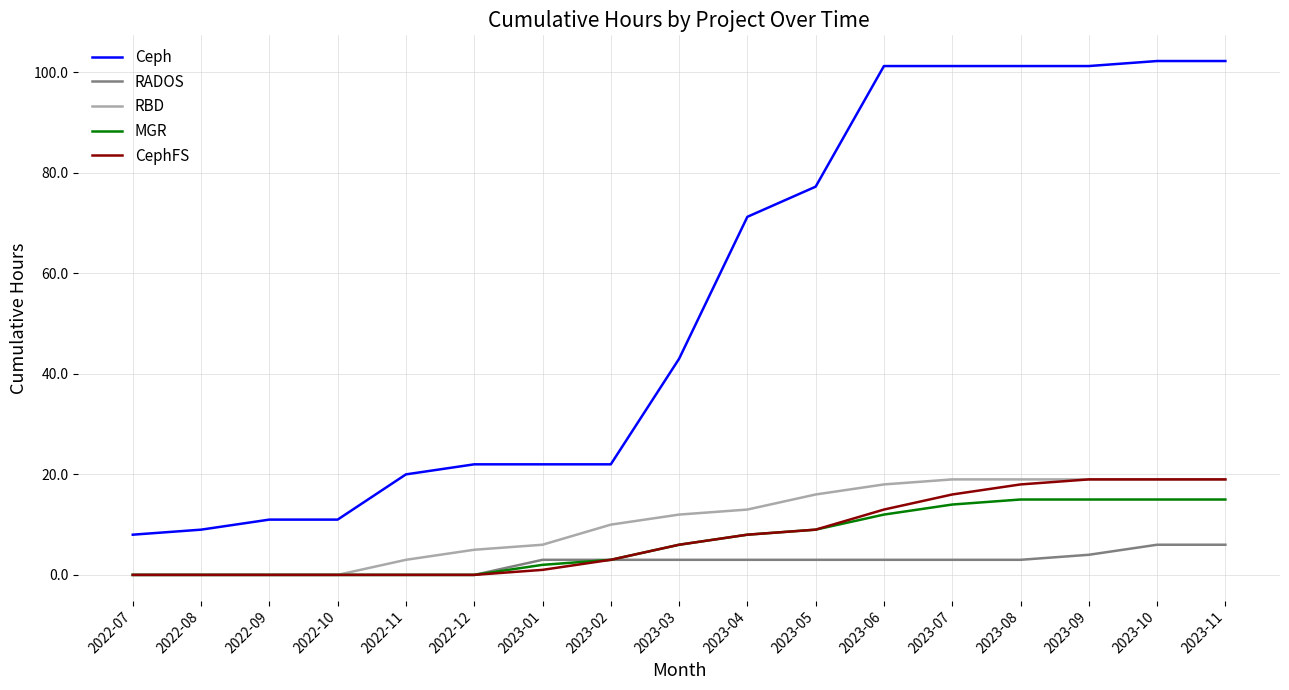

True or false: CephFS and Ceph cross at least once.

False